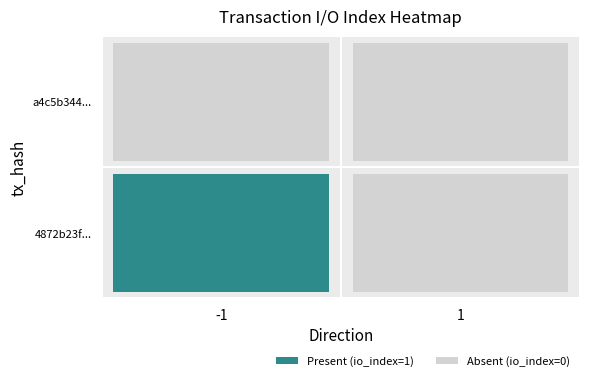

What is the greatest value displayed?

1